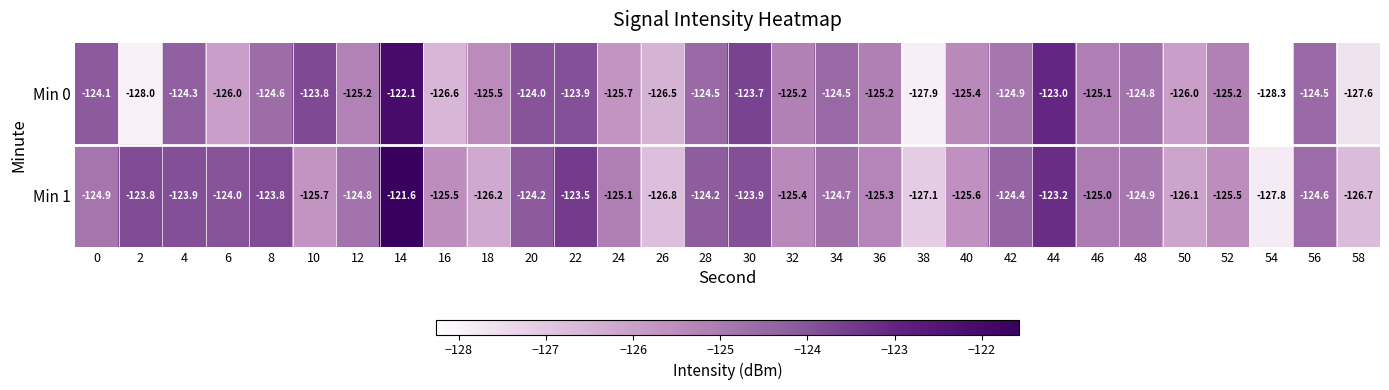

The Min 0 series shows -223.5 at 2. True or false?

False